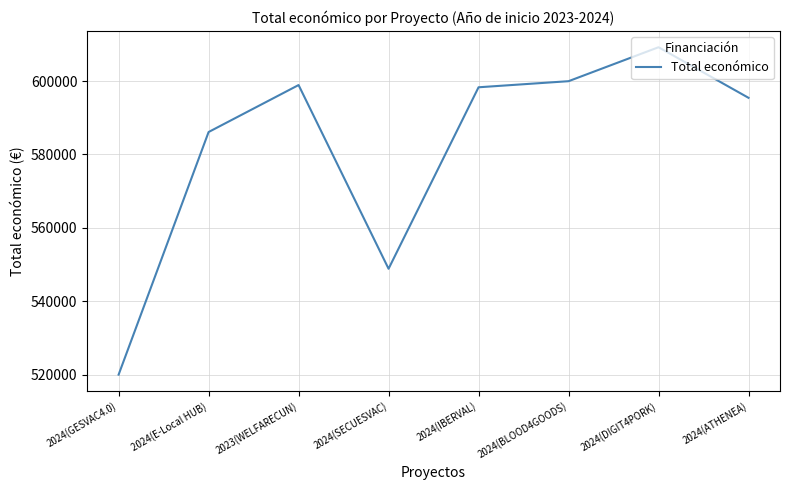

At which category does the data reach its first local peak?

2023(WELFARECUN)